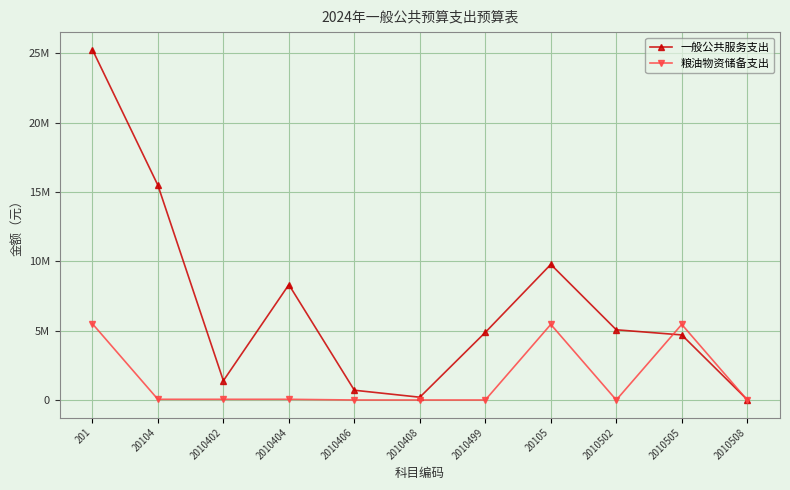

Reading left to right, extract all data points from this chart.

一般公共服务支出: 201=25260000	20104=15484000	2010402=1390000	2010404=8314600	2010406=704000	2010408=200000	2010499=4875400	20105=9776000	2010502=5061500	2010505=4690500	2010508=24000
粮油物资储备支出: 201=5500000	20104=50000	2010402=50000	2010404=50000	2010406=0	2010408=0	2010499=0	20105=5450000	2010502=0	2010505=5450000	2010508=0